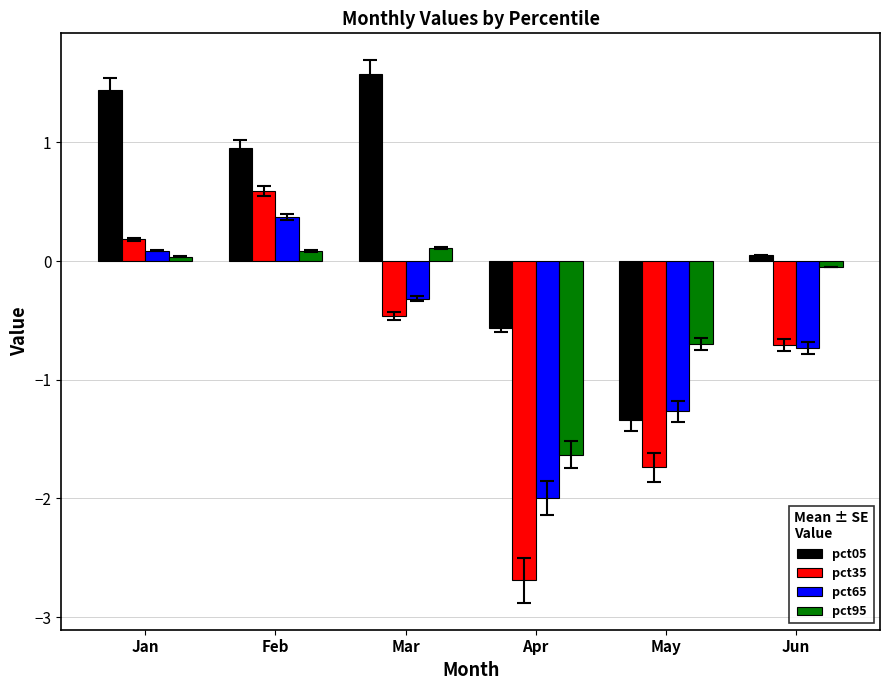

What is the difference between the highest and lowest values at May?

1.0